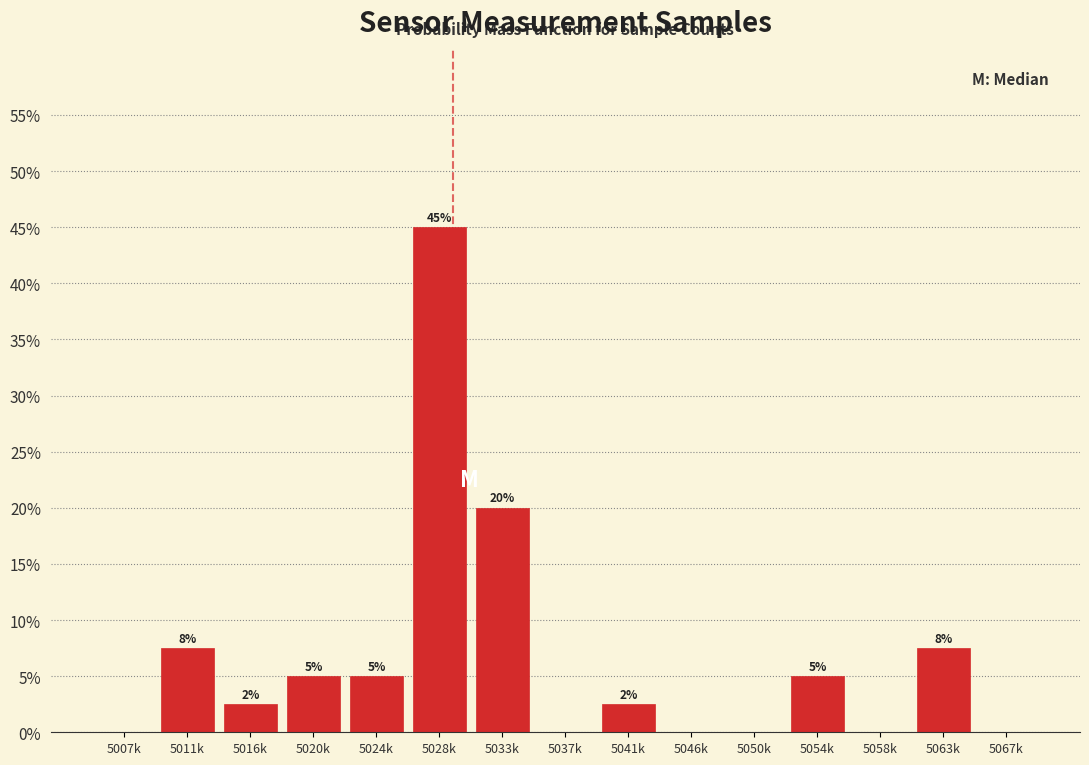

True or false: the data shows -30.9 at 5046k.

False